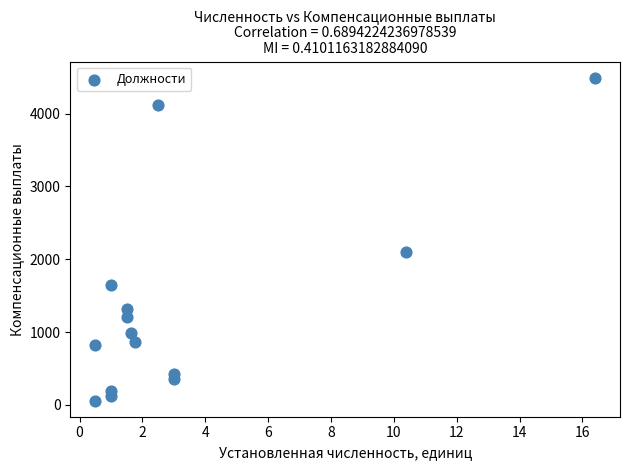

What is the range of Y values (max minus min)?

4429.7